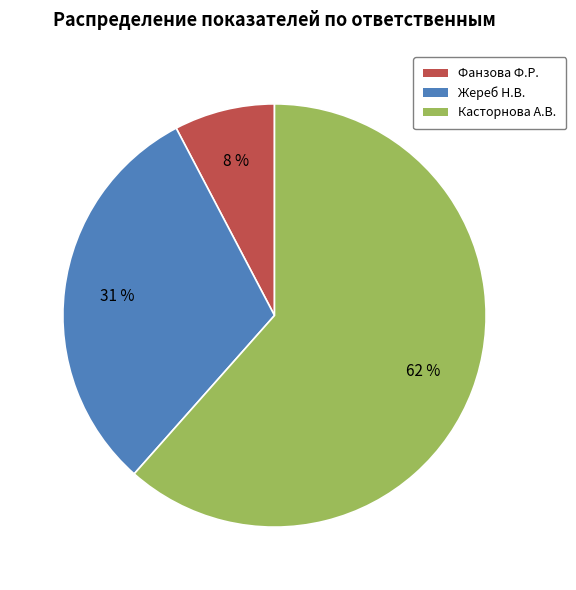

Do Жереб Н.В. and Фанзова Ф.Р. together represent more than half of the pie?

No